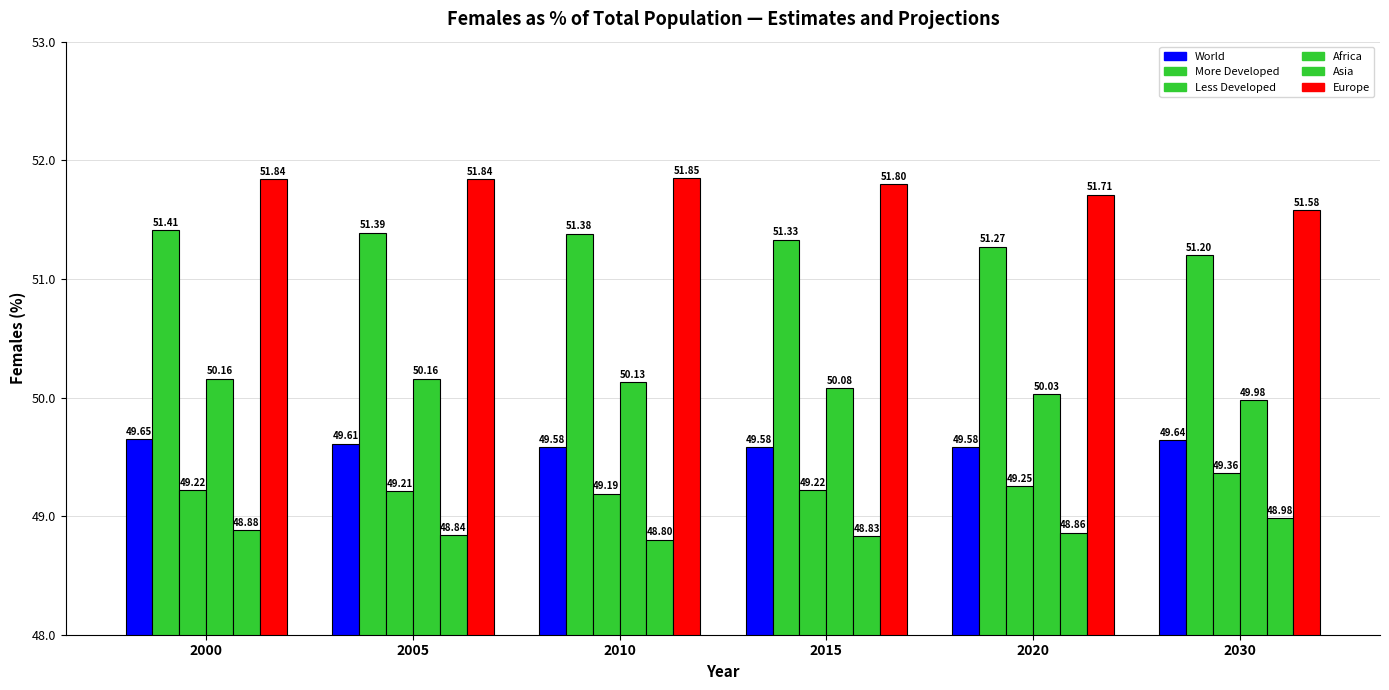

Are the bars grouped side by side (vs. stacked)?

Yes